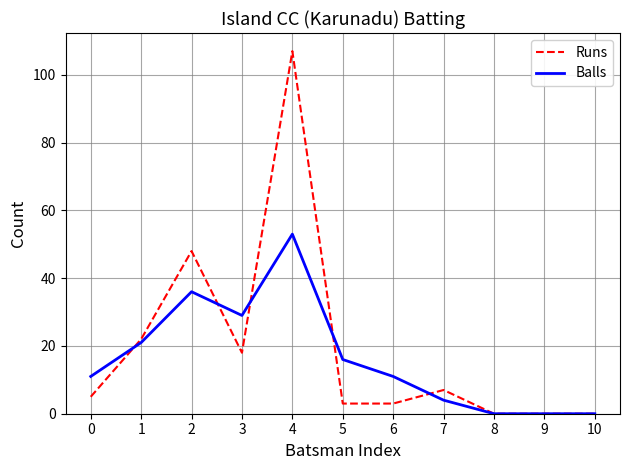

Is the value of Balls at 4 greater than the value of Runs at 1?

Yes